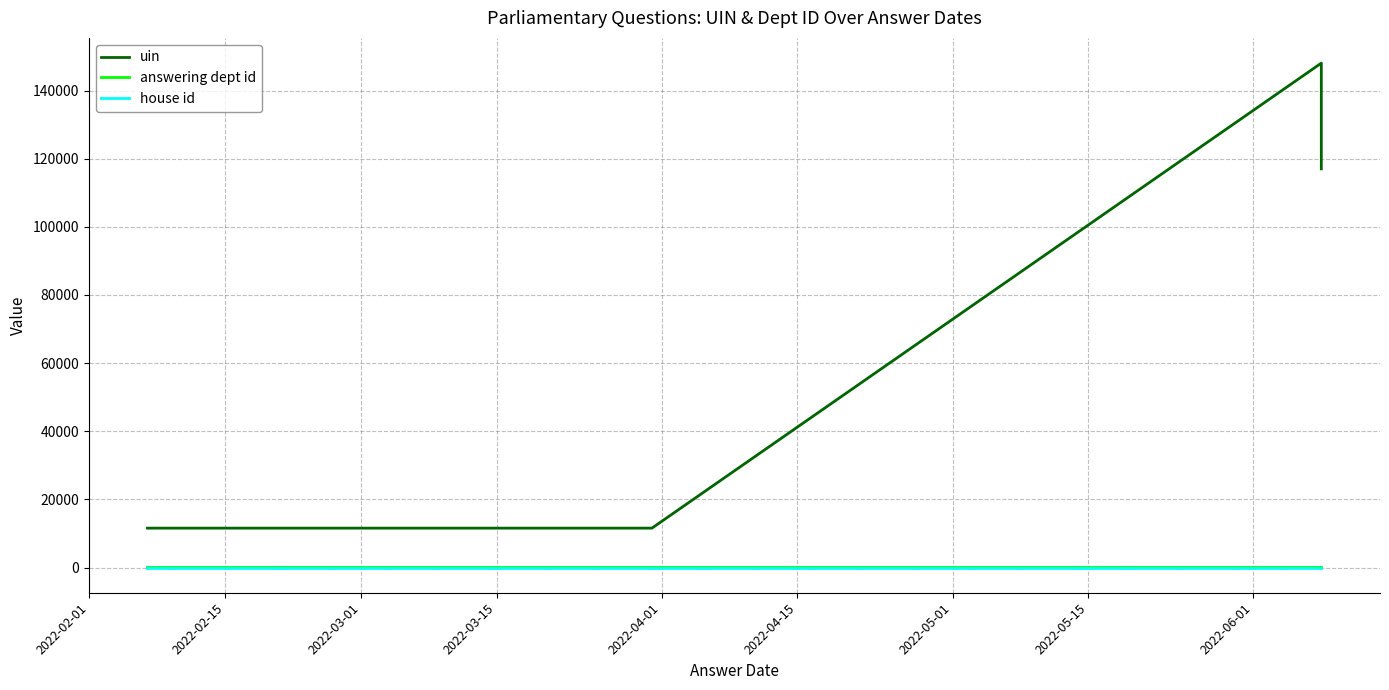

True or false: house id and answering dept id intersect in this chart.

False